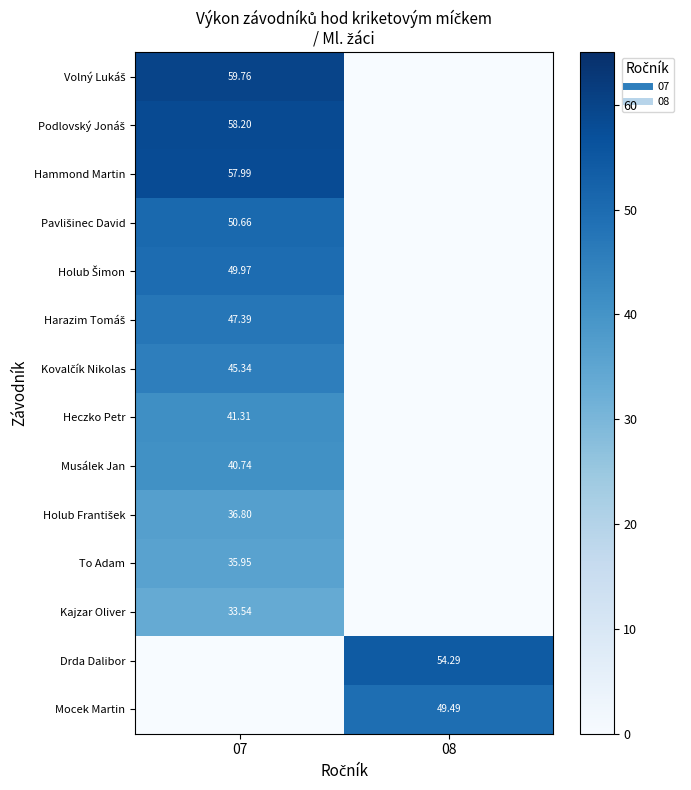

How many categories are shown in the chart?

2